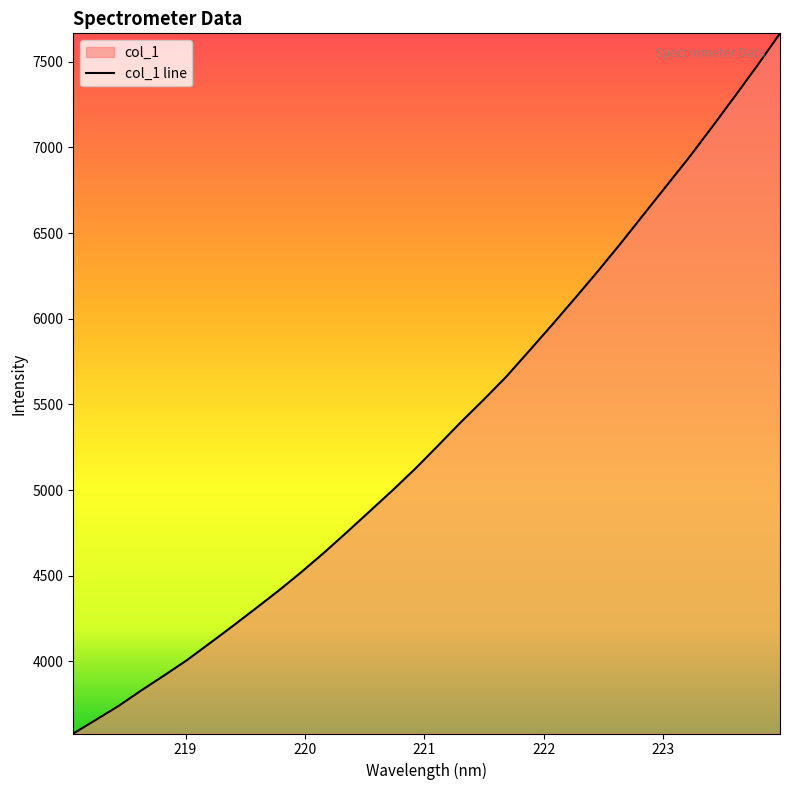

What is the value of the 22nd point from the left?

5965.3